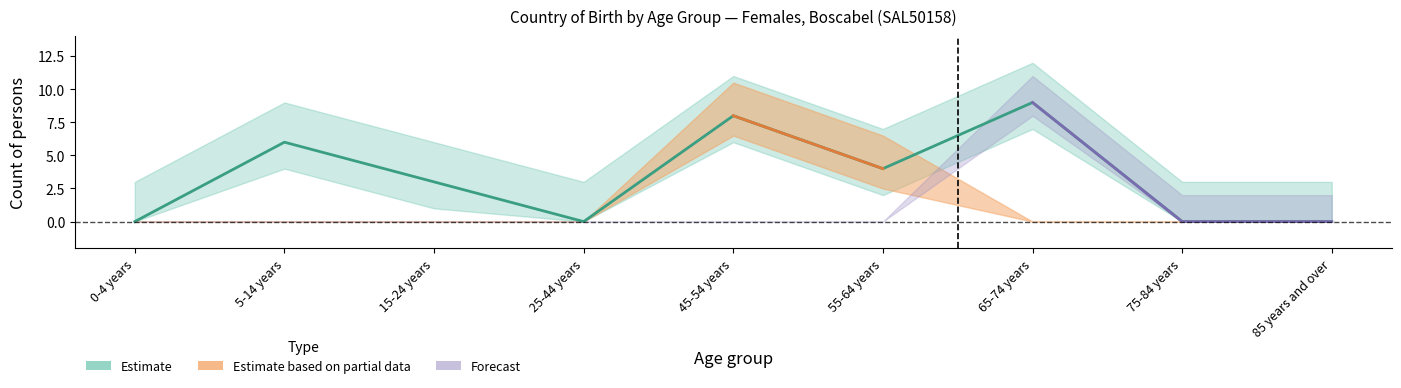

How many categories are shown in the chart?

9